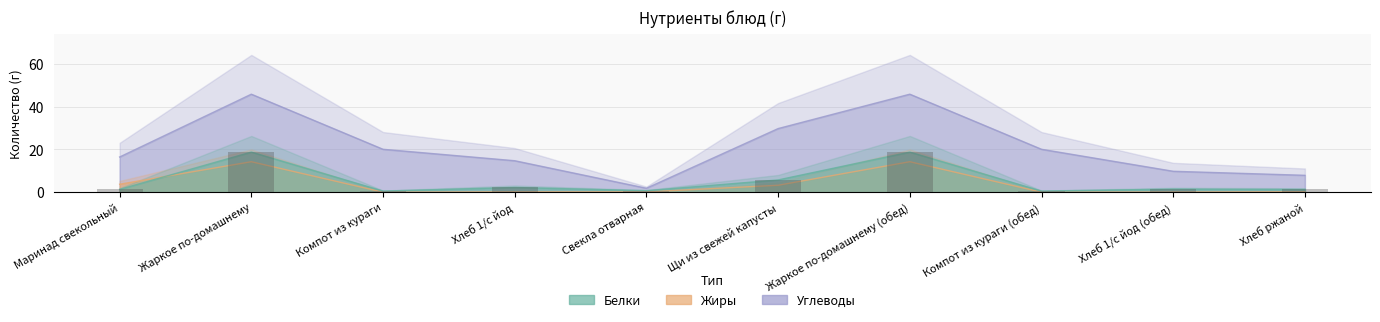

At how many categories does at least one series exceed 35?

2